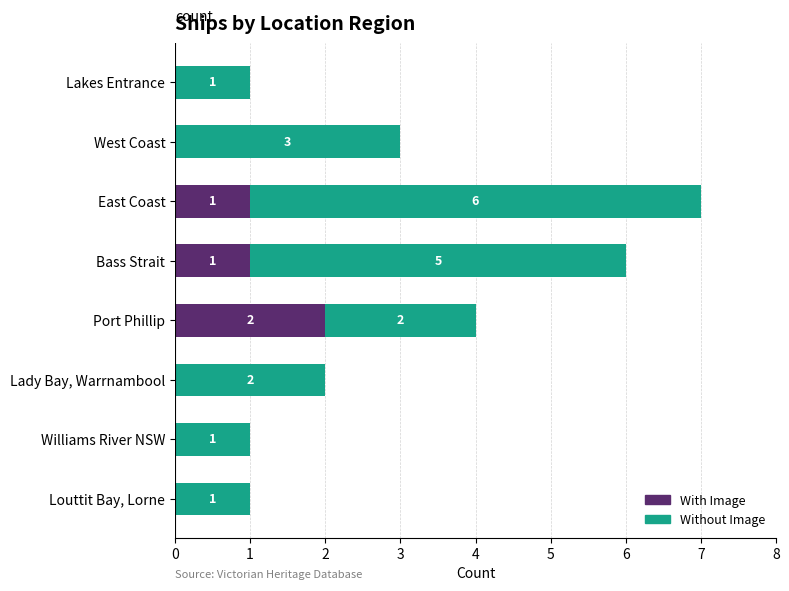

What is the sum of all With Image values?

4